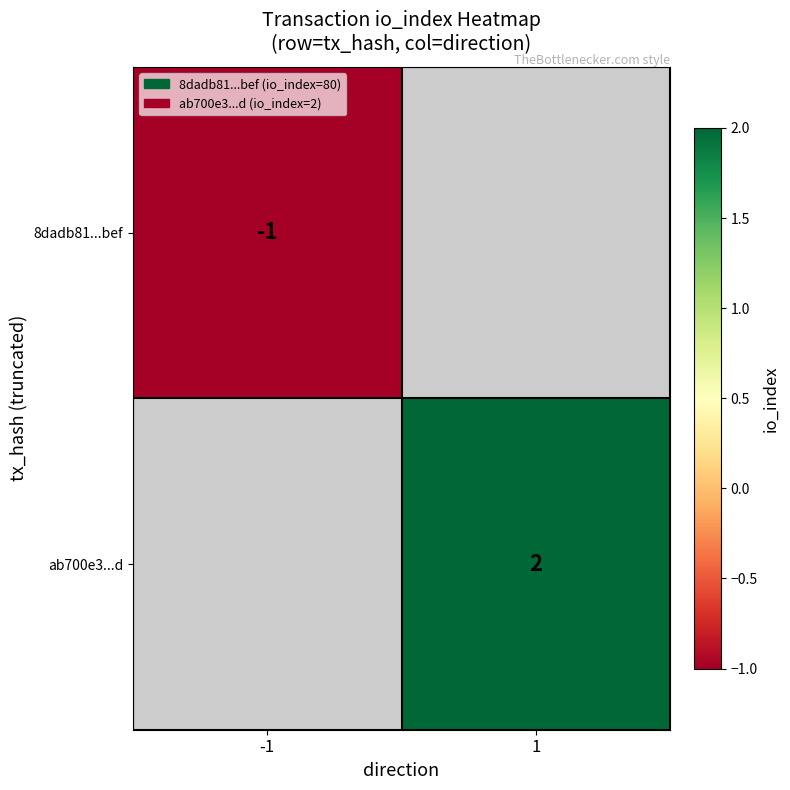

The ab700e3...d series shows 1 at 1. True or false?

False